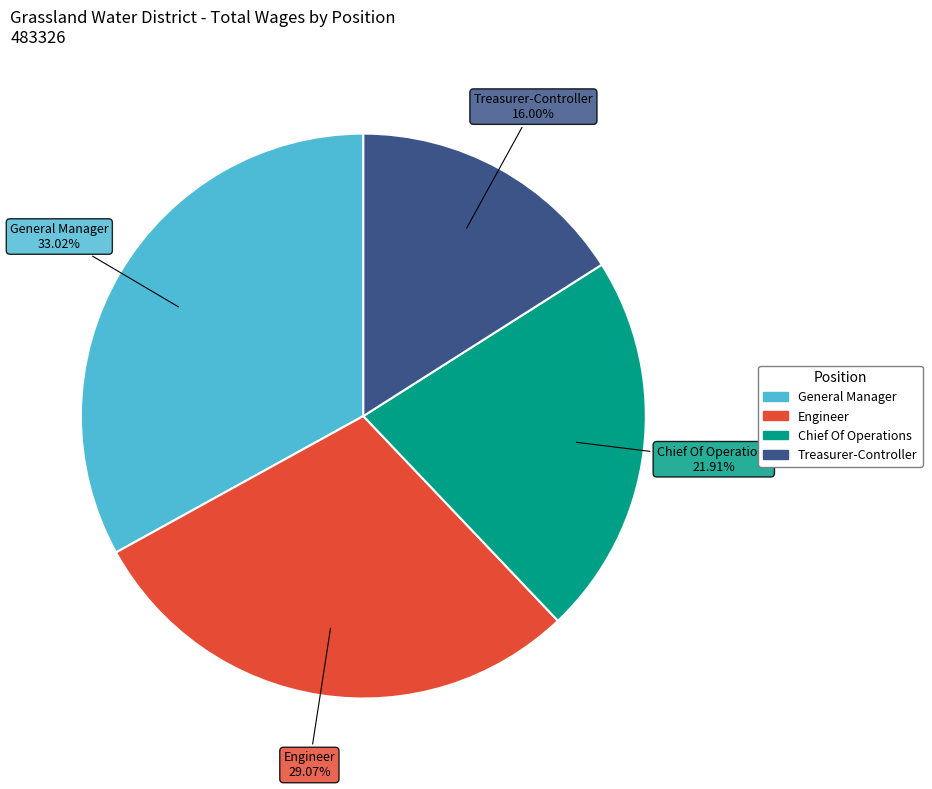

Approximately how many times larger is the value at Chief Of Operations compared to Treasurer-Controller?

1.4